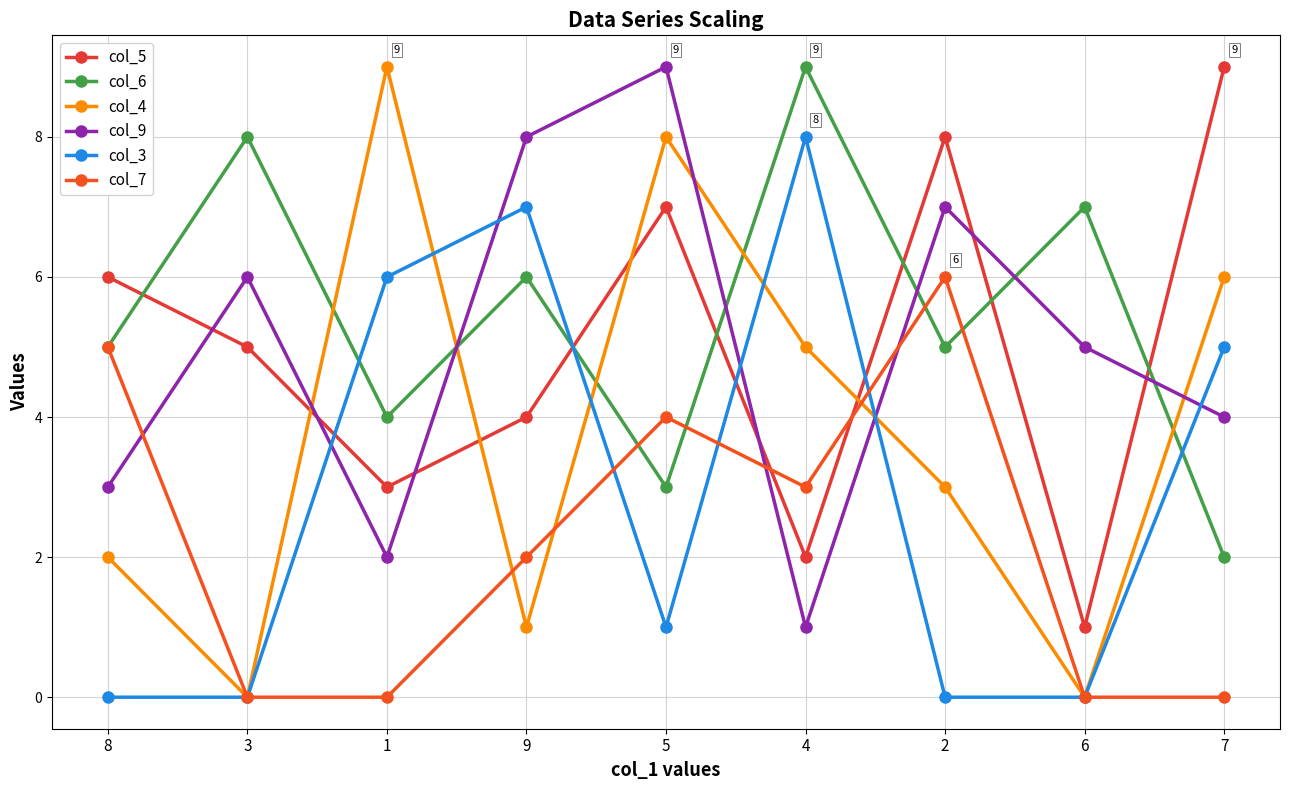

How many categories are shown in the chart?

9